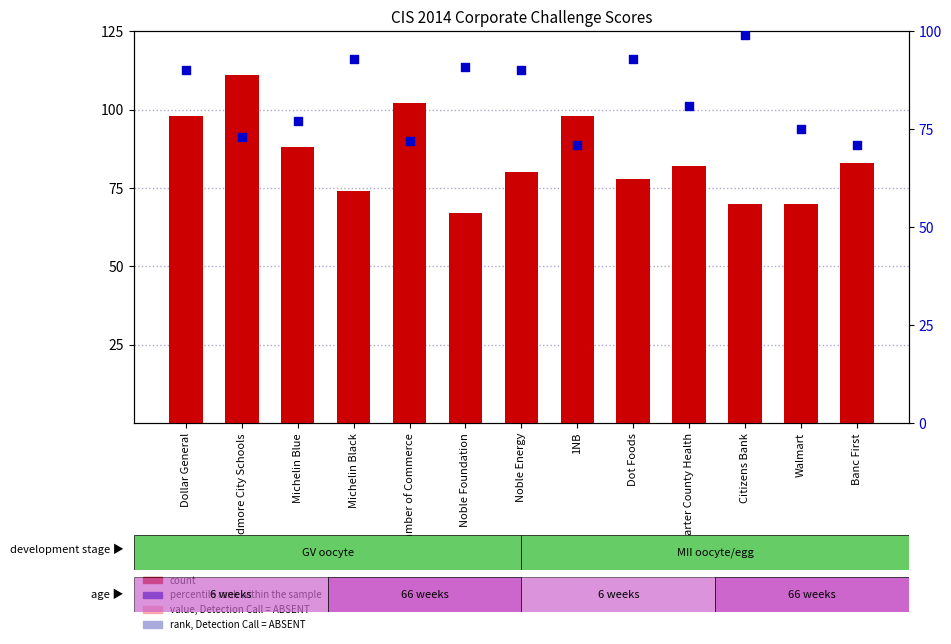

At which category is the sum across all series the highest?

Dollar General